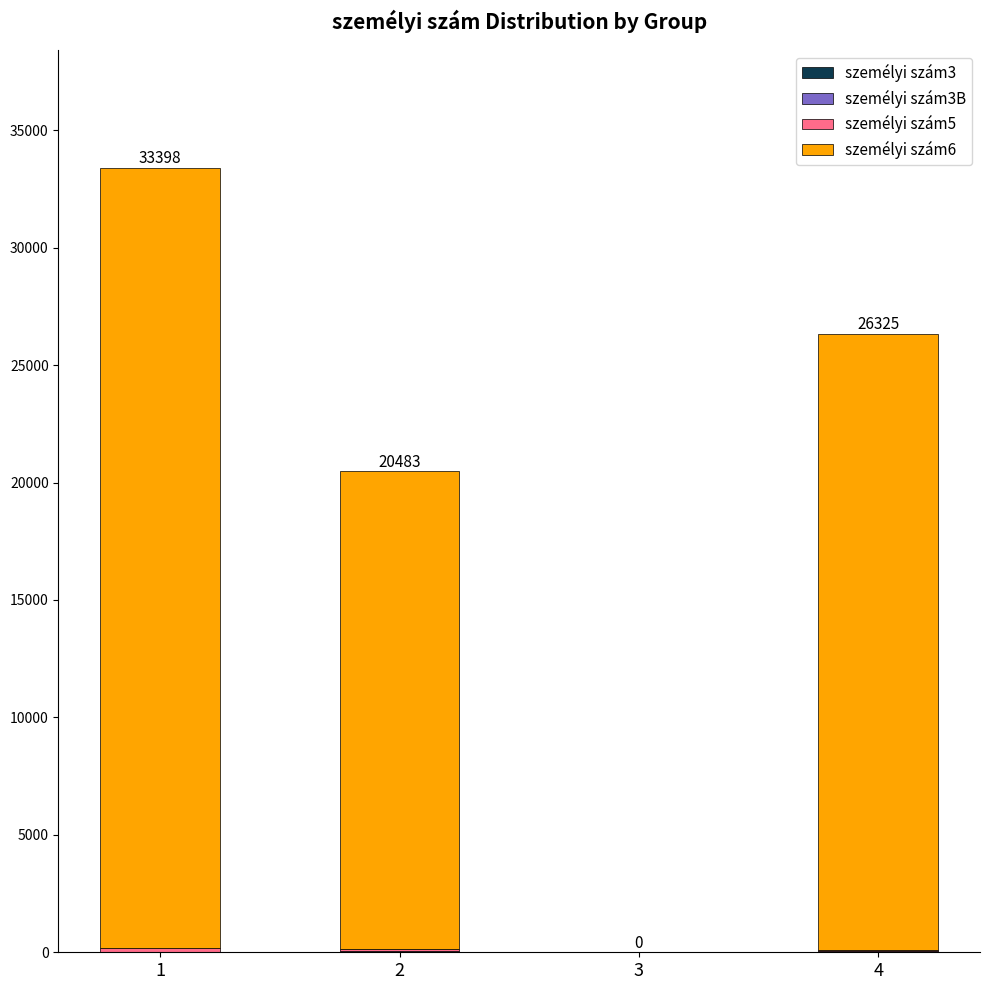

Where is személyi szám6 nearest to the value 16616?

2